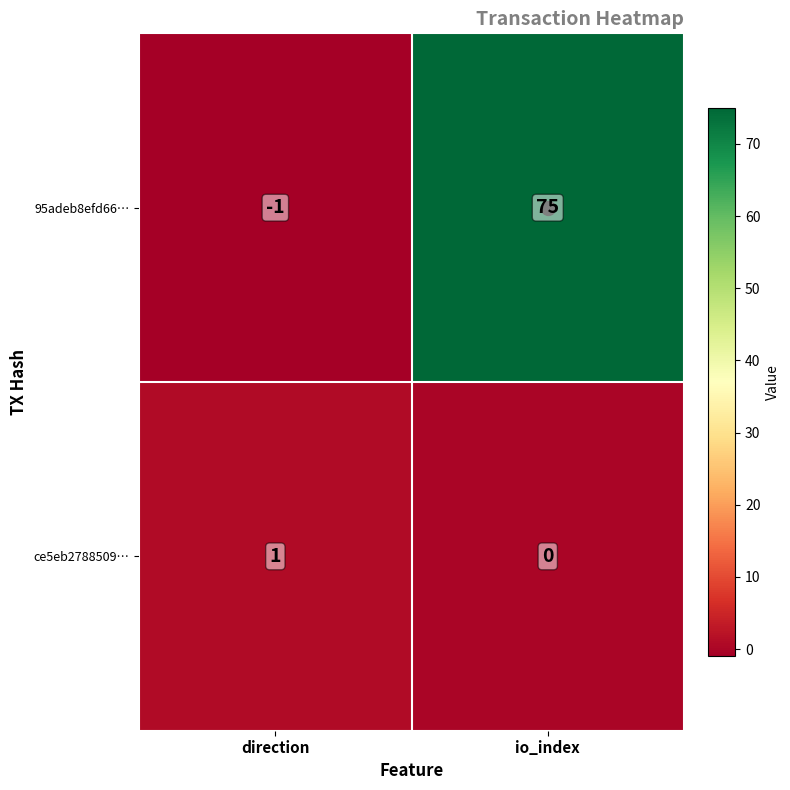

Which label corresponds to the smallest value in the chart?

direction